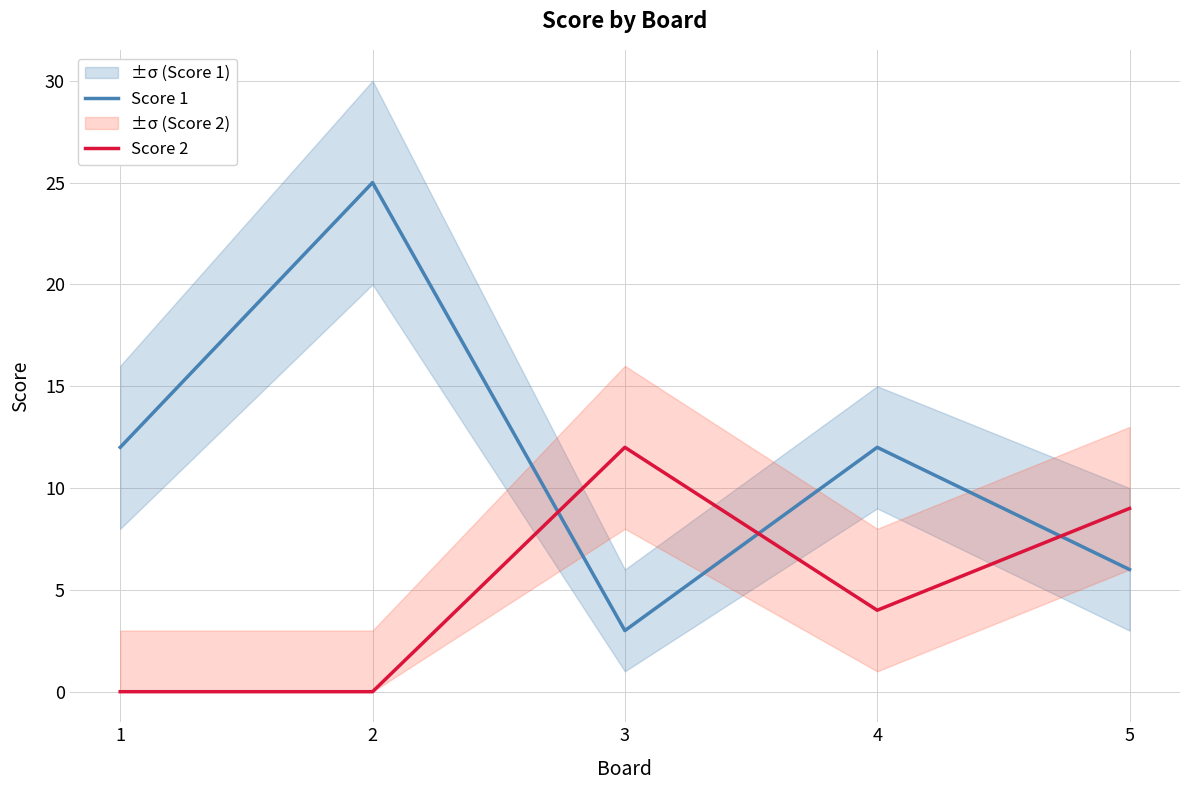

What is the average value of the Score 2 series?

5